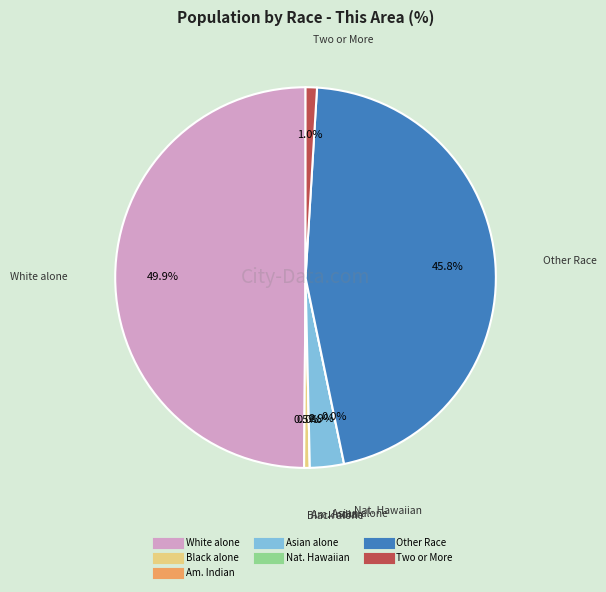

Does any single category account for the majority?

No